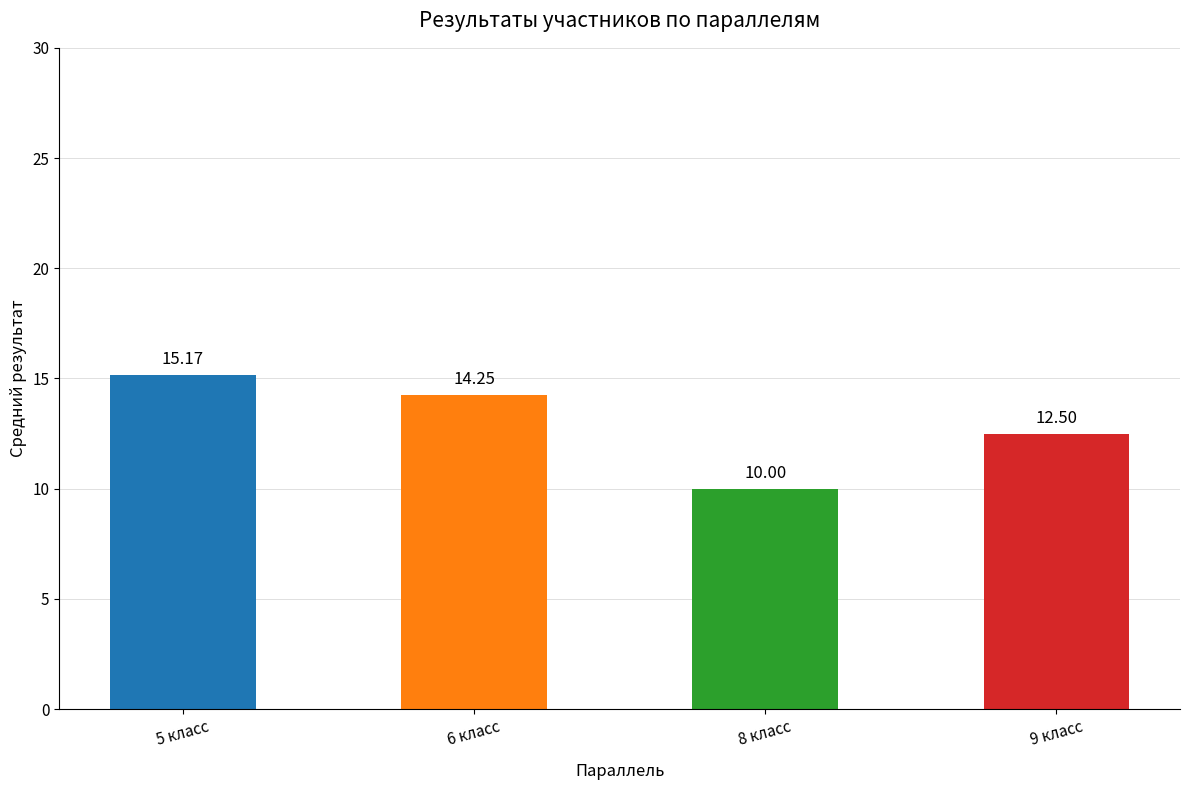

What position from the left is 8 класс?

3